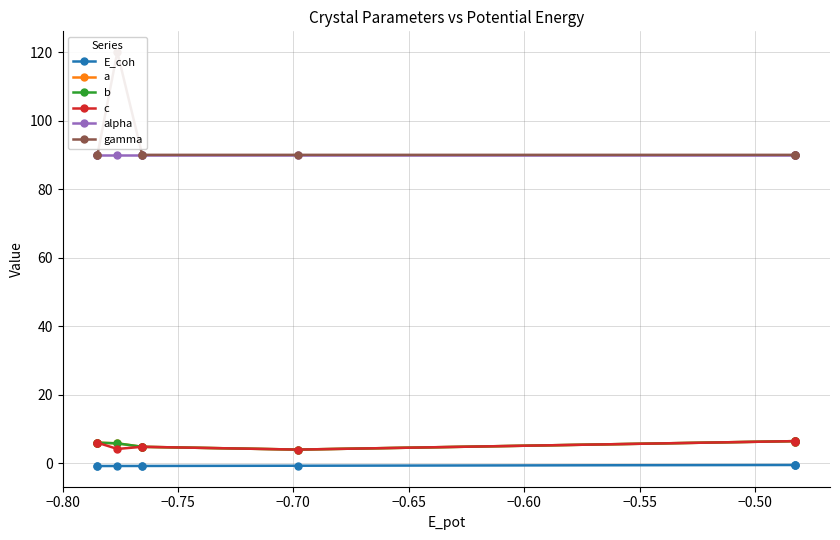

What is the greatest value displayed?

120.0